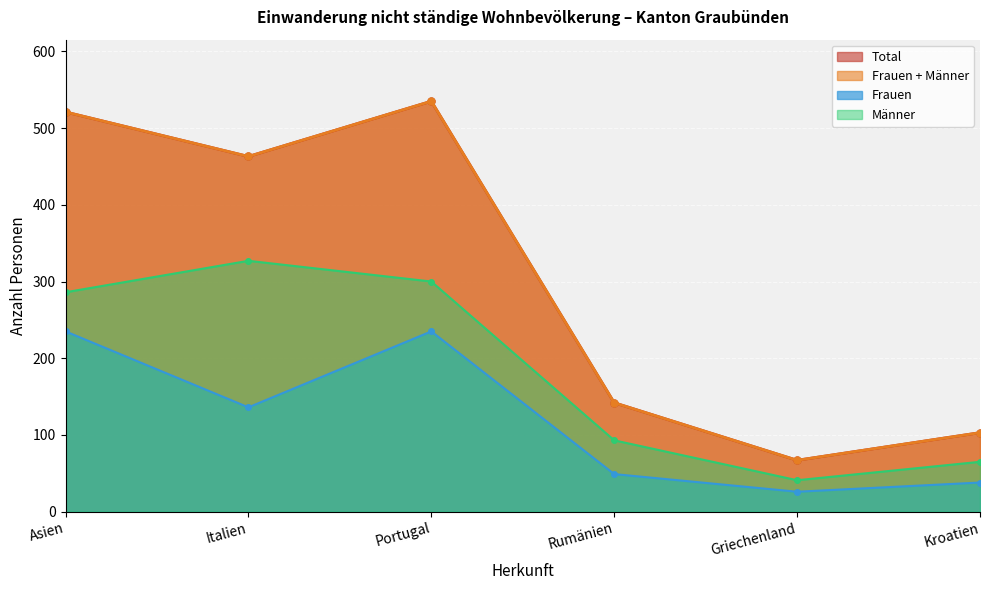

True or false: Frauen has a value of 67 at Italien.

False